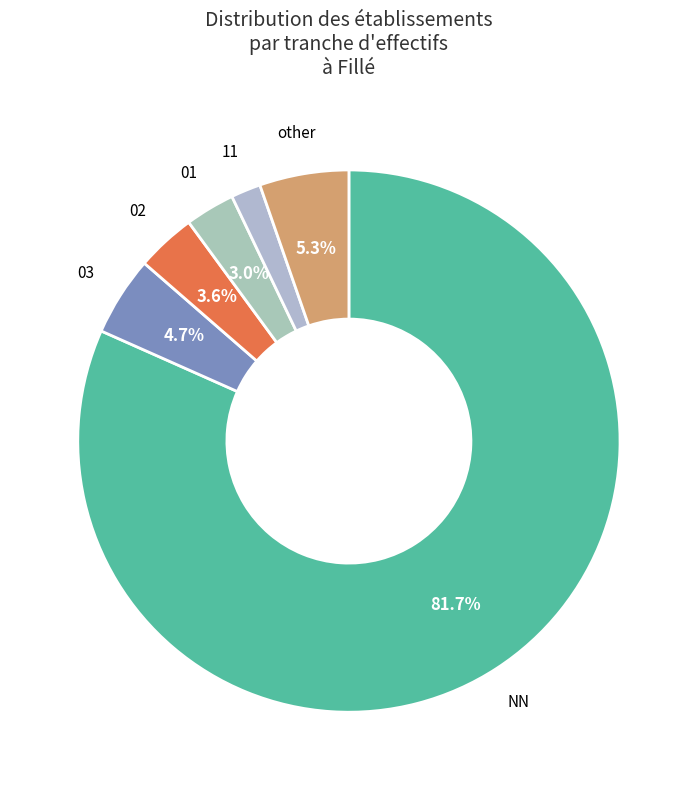

What is the ratio of the value at 01 to the value at 03?

0.6